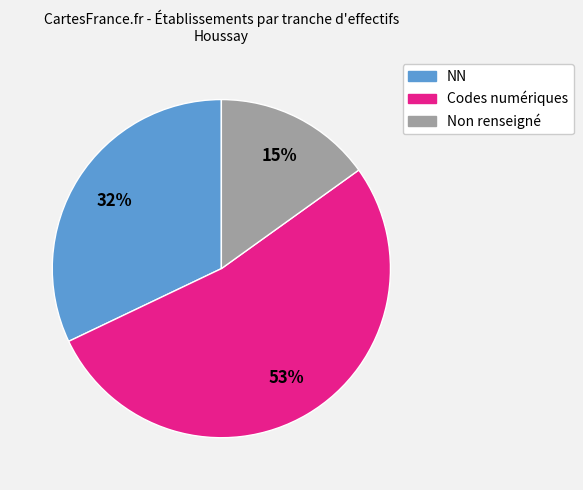

Is there a majority slice in this chart?

Yes